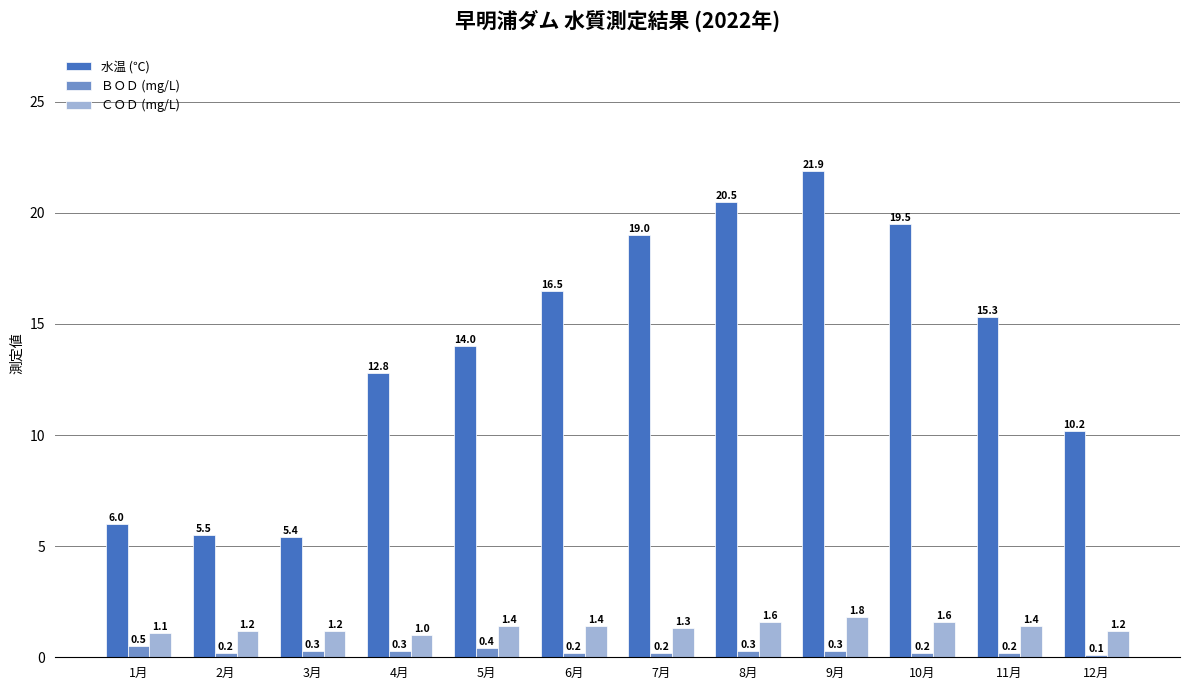

Which series has the largest total across all categories?

水温 (℃)